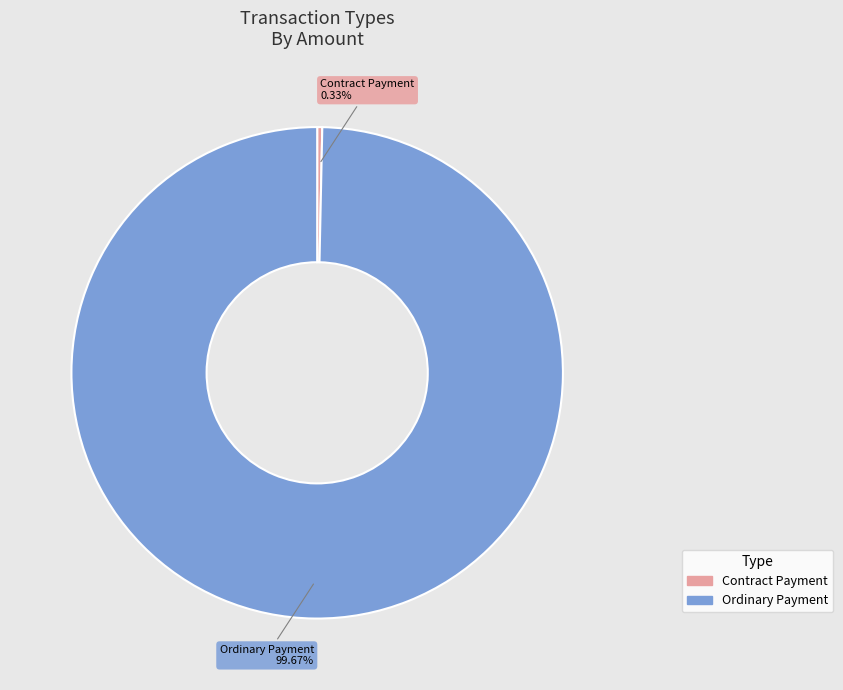

Count the number of slices in the pie.

2